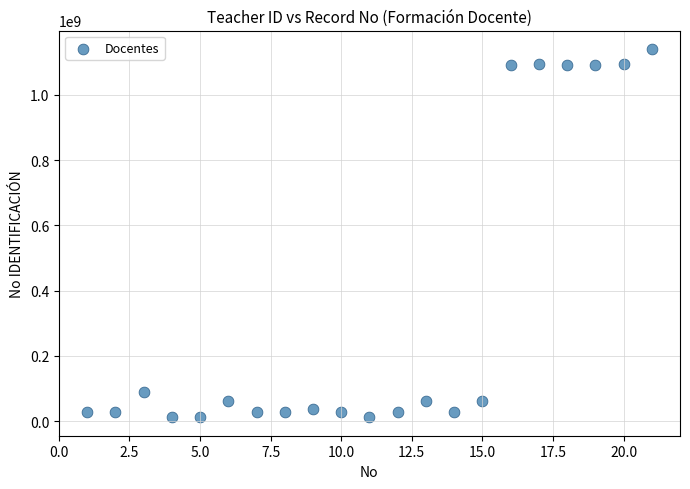

What Y value in the scatter plot is closest to 576258739?

88178570